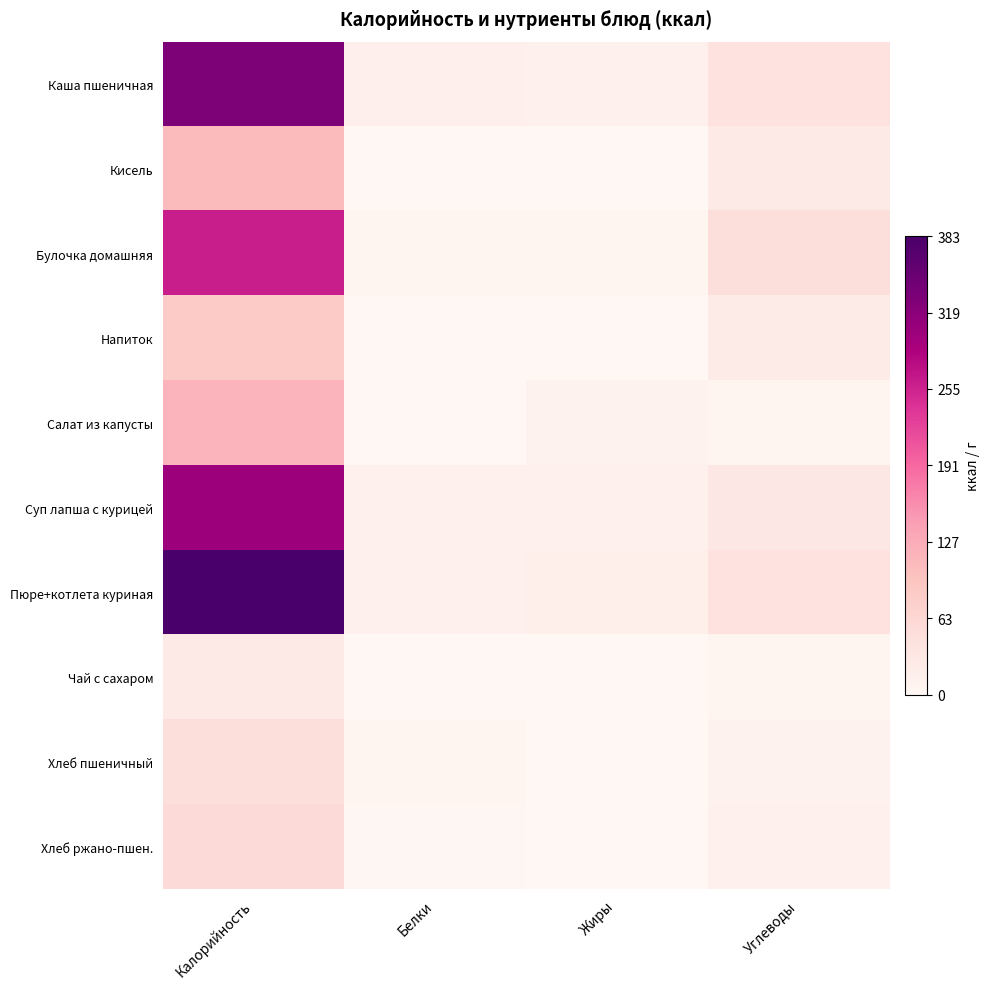

What is the maximum value shown in the chart?

383